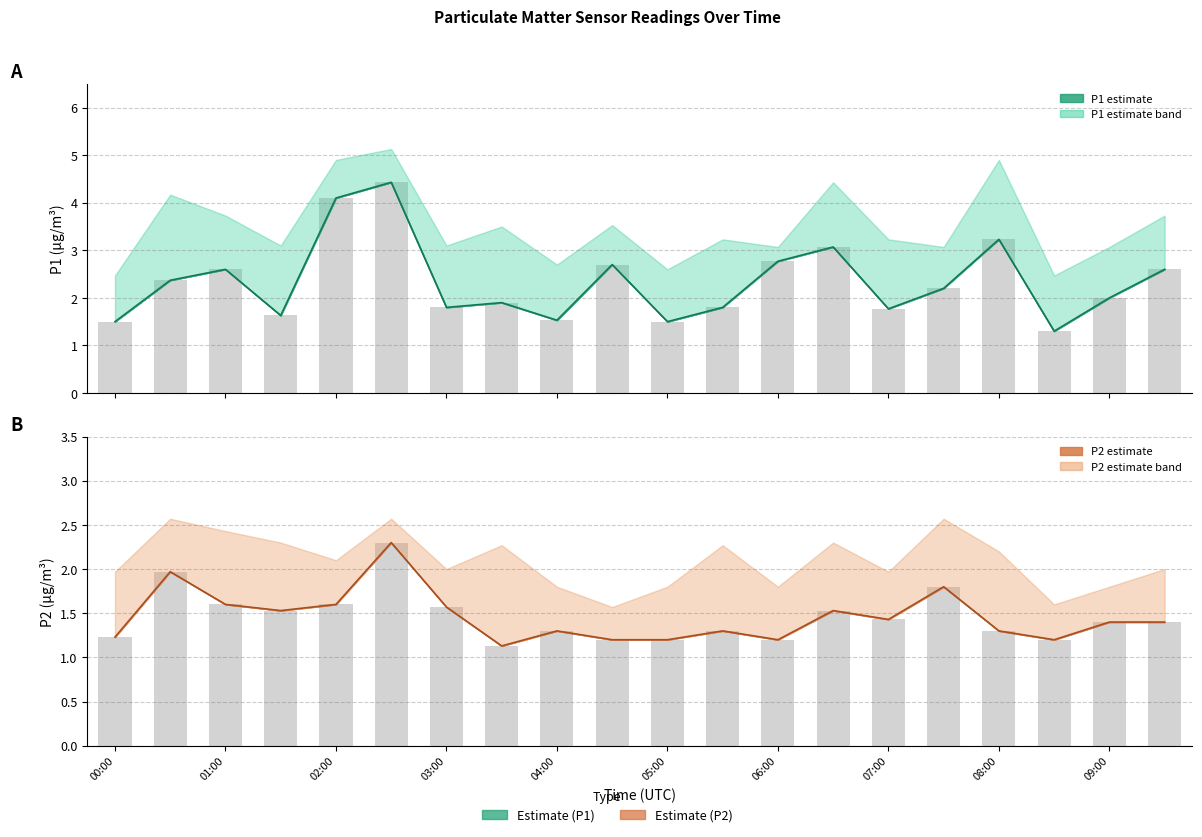

Which series changed the most between 01:00 and 04:00?

P1 central